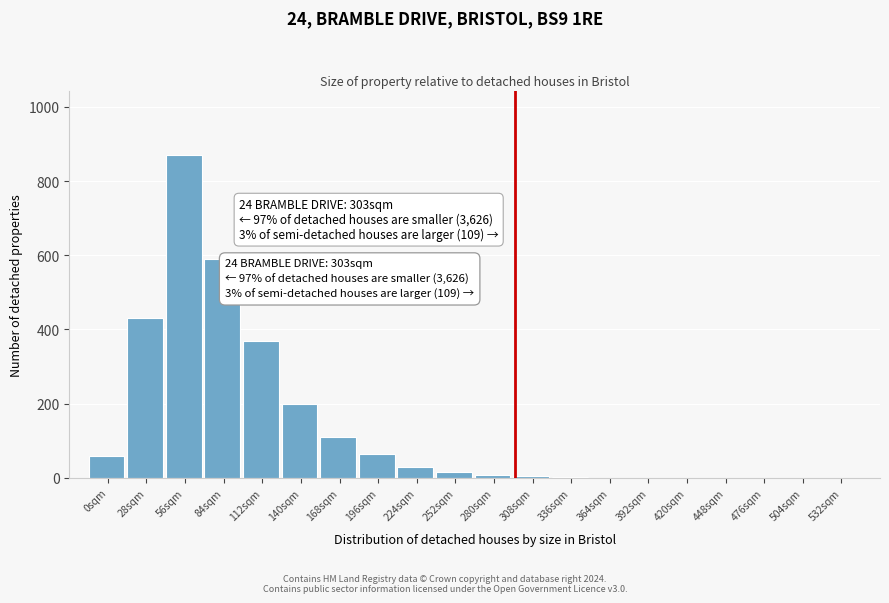

The chart shows a value of 104 at 112sqm. True or false?

False